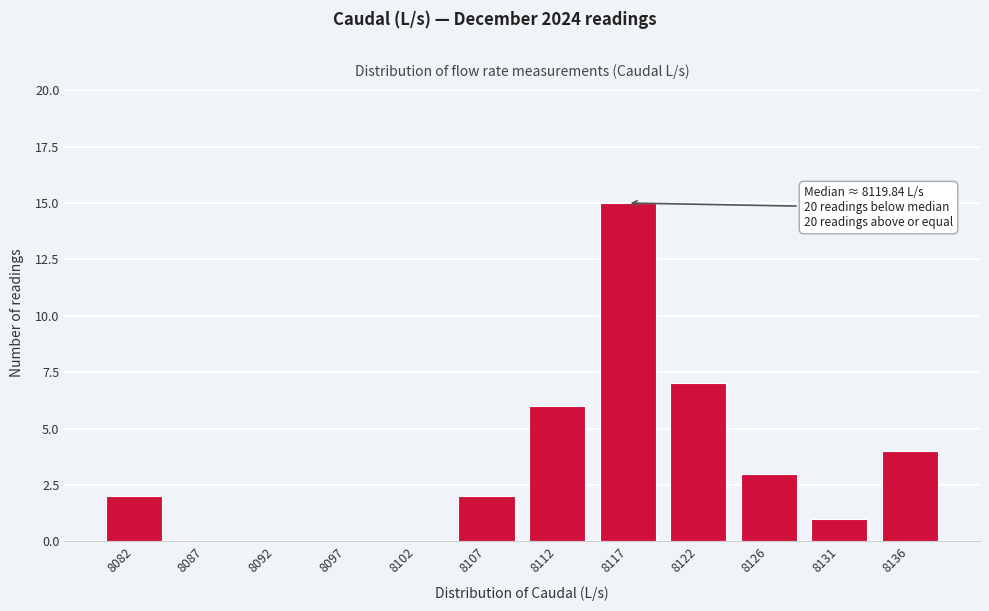

Reading left to right, list all the values displayed in this chart.

8082=2	8087=0	8092=0	8097=0	8102=0	8107=2	8112=6	8117=15	8122=7	8126=3	8131=1	8136=4